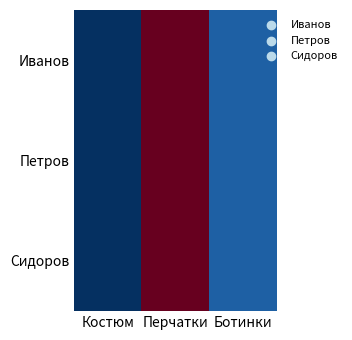

Reading left to right, transcribe all the data shown in this chart.

Иванов: Костюм=1	Перчатки=12	Ботинки=2
Петров: Костюм=1	Перчатки=12	Ботинки=2
Сидоров: Костюм=1	Перчатки=12	Ботинки=2